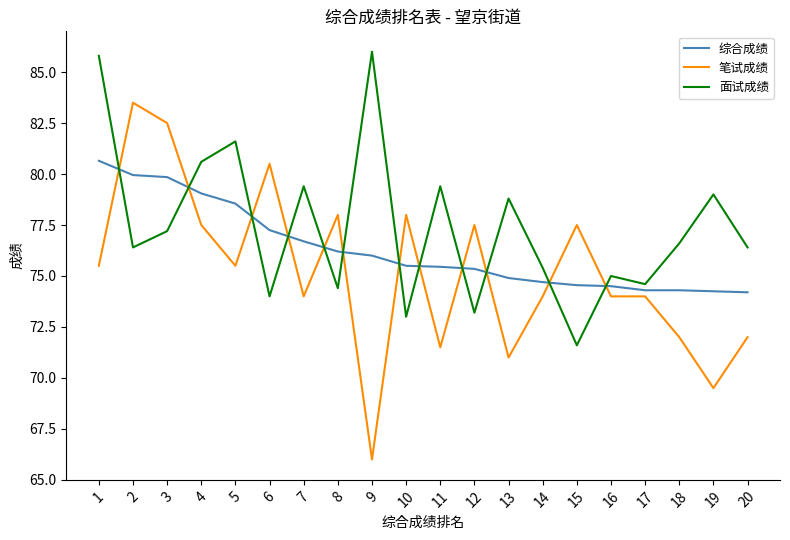

What is the difference between the highest and lowest values at 19?

9.5